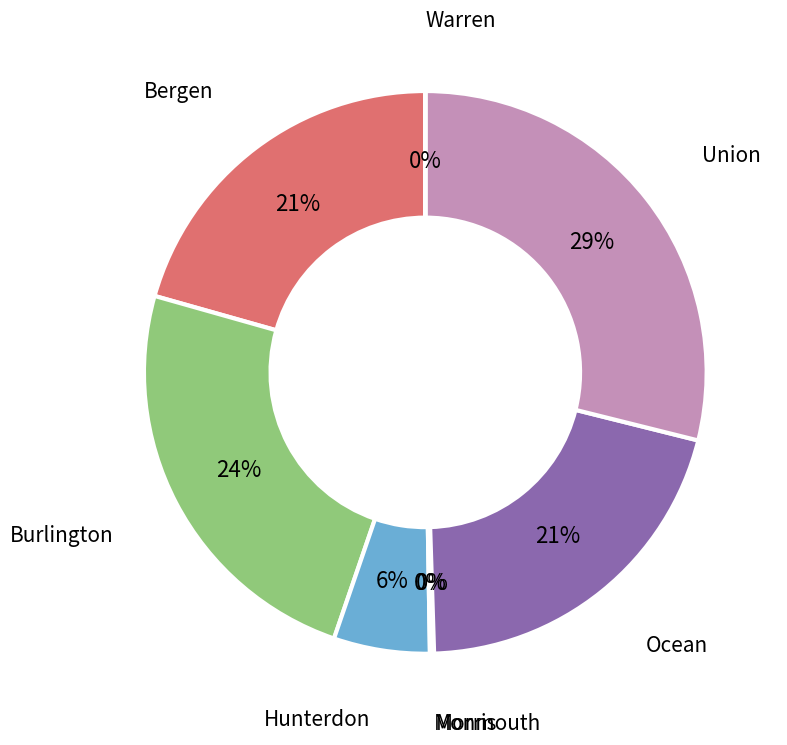

Which has a higher value, Bergen or Burlington?

Burlington